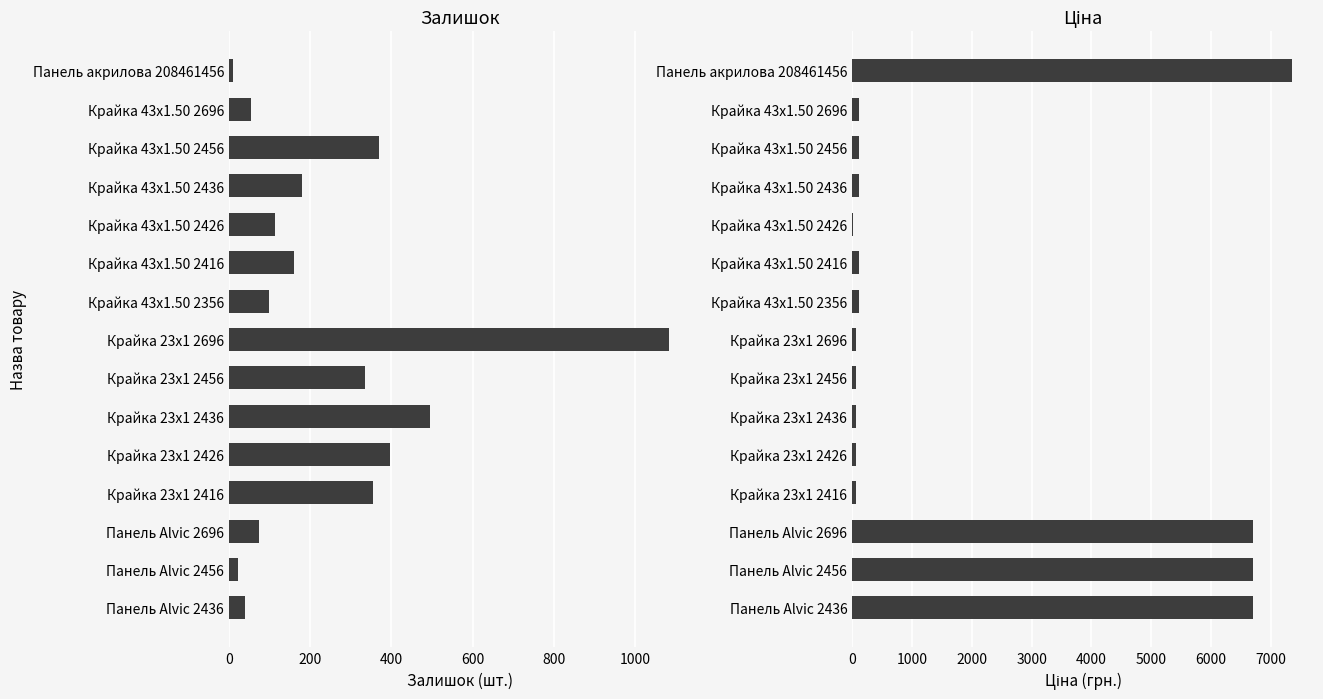

Reading left to right, list all the values displayed in this chart.

Залишок: 11.0	55.0	370.0	180.0	114.0	159.0	98.0	1082.0	334.0	494.0	397.0	354.0	74.0	22.0	39.0
Ціна: 7351.2	120.1	120.1	120.1	15.6	120.1	120.1	58.5	58.5	58.5	58.5	58.5	6705.7	6705.7	6705.7